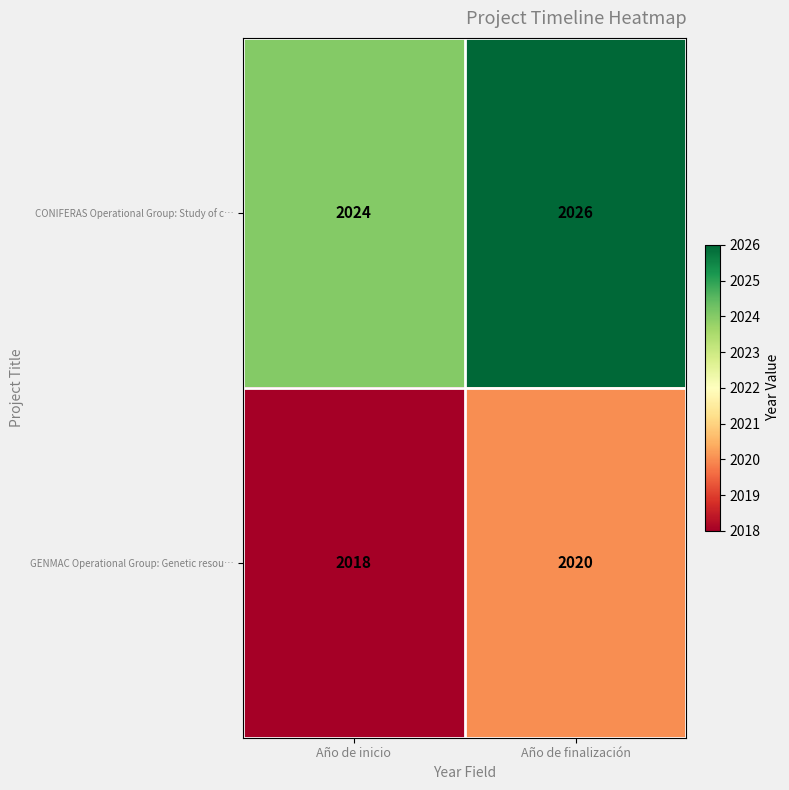

At which category does the chart reach its minimum across all series?

Año de inicio